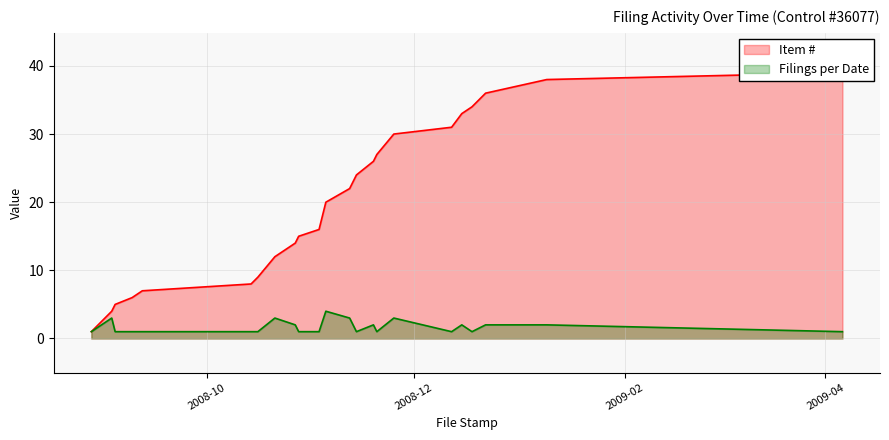

What is the difference between the maximum and minimum values in the Item # series?

38